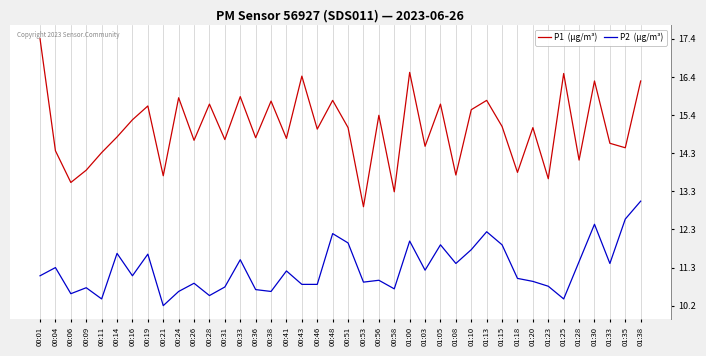

How many interior local valleys does the P2  (µg/m³) series have?

12